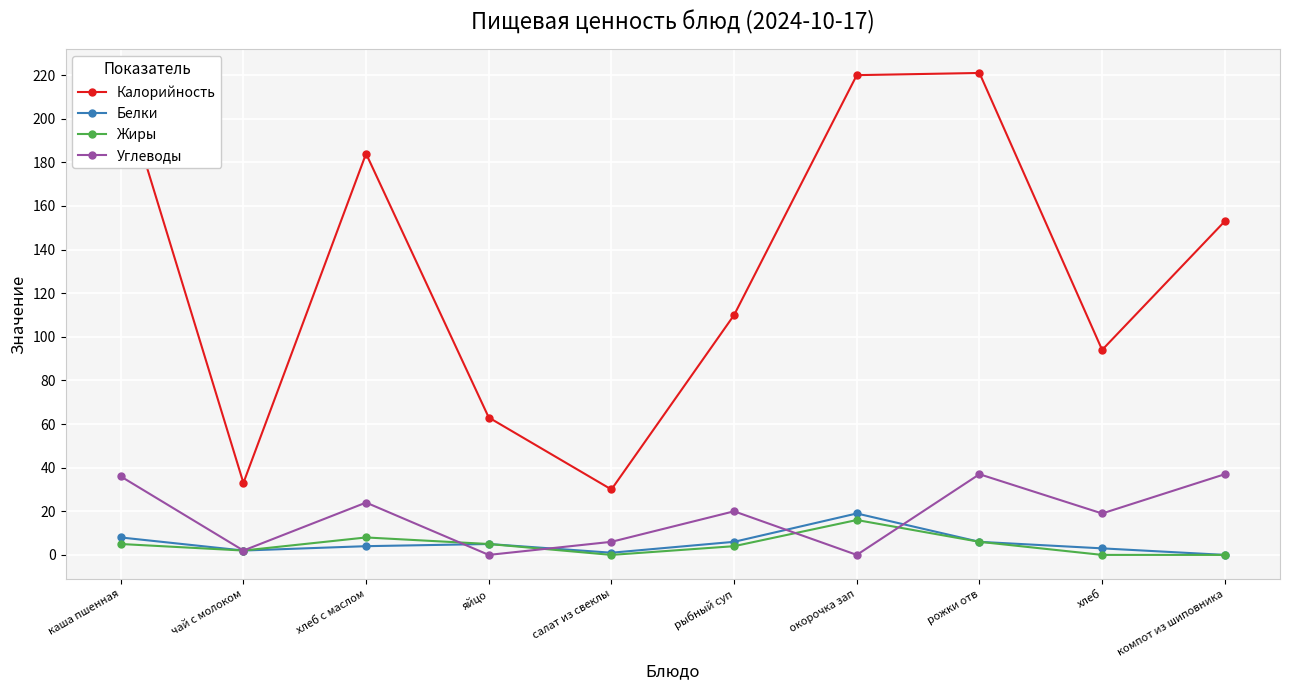

List the series in order of their peak value, lowest first.

Жиры, Белки, Углеводы, Калорийность